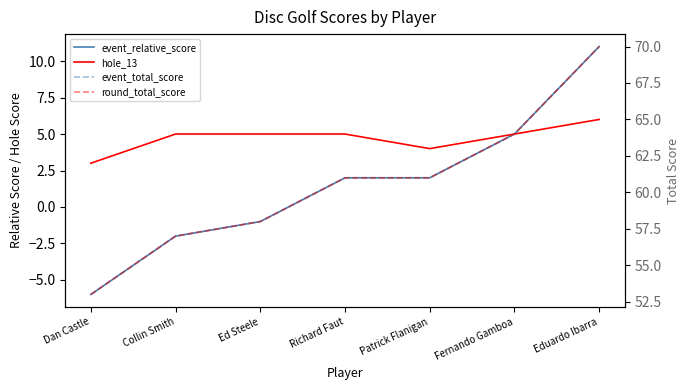

What position from the left is Eduardo Ibarra?

7